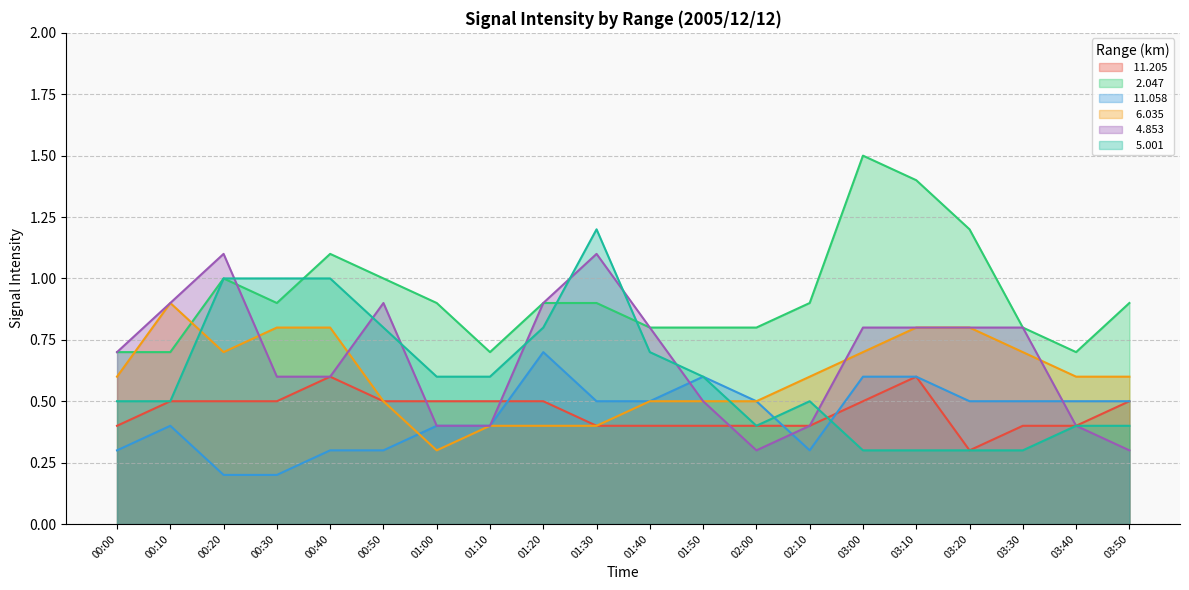

At which label does   4.853 reach its peak?

00:20